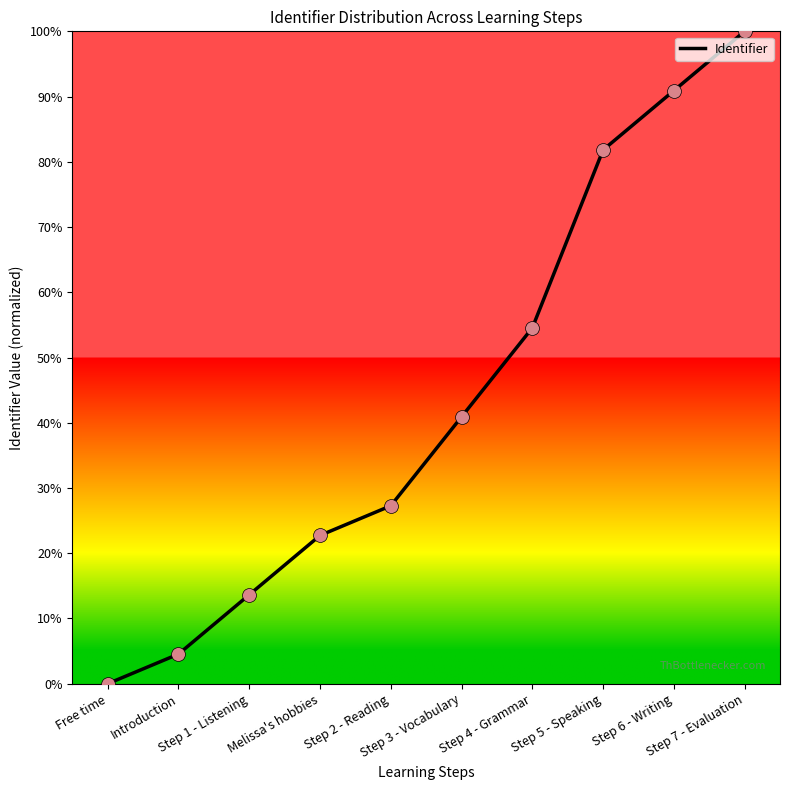

Approximately how many times larger is the value at Step 7 - Evaluation compared to Step 1 - Listening?

7.3